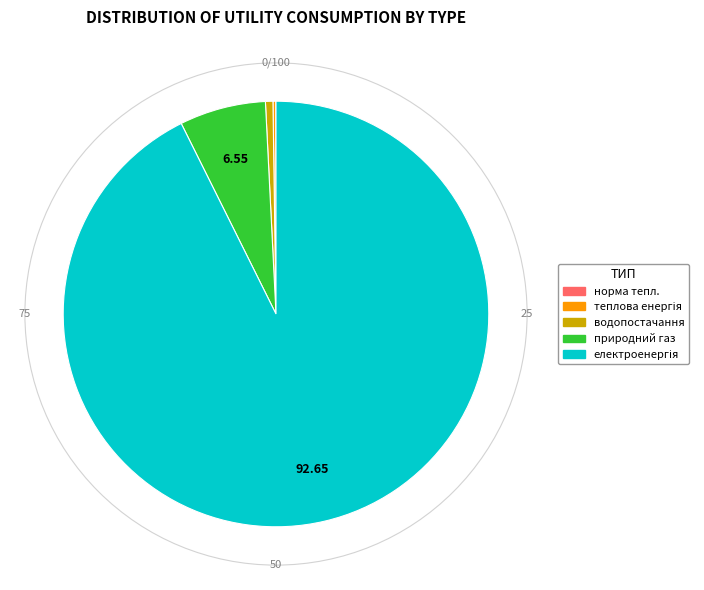

Is there any slice that represents more than half of the pie?

Yes